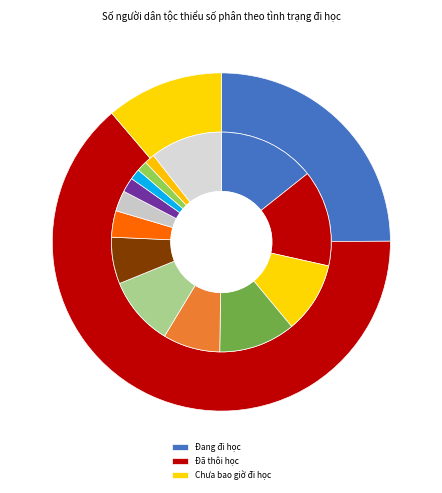

What is the total percentage of Chưa bao giờ đi học and Đang đi học?

36.1%